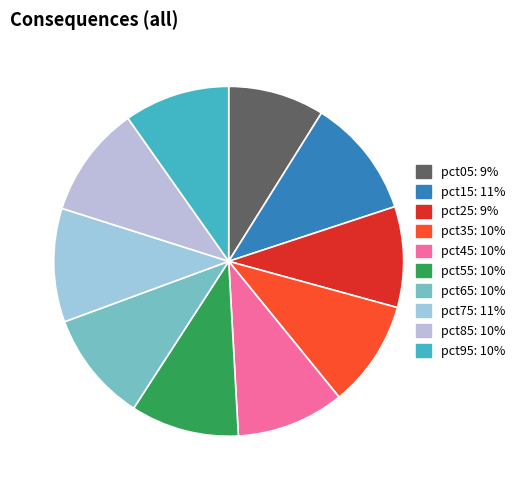

To the nearest percent, what percentage of the pie is pct35?

10%